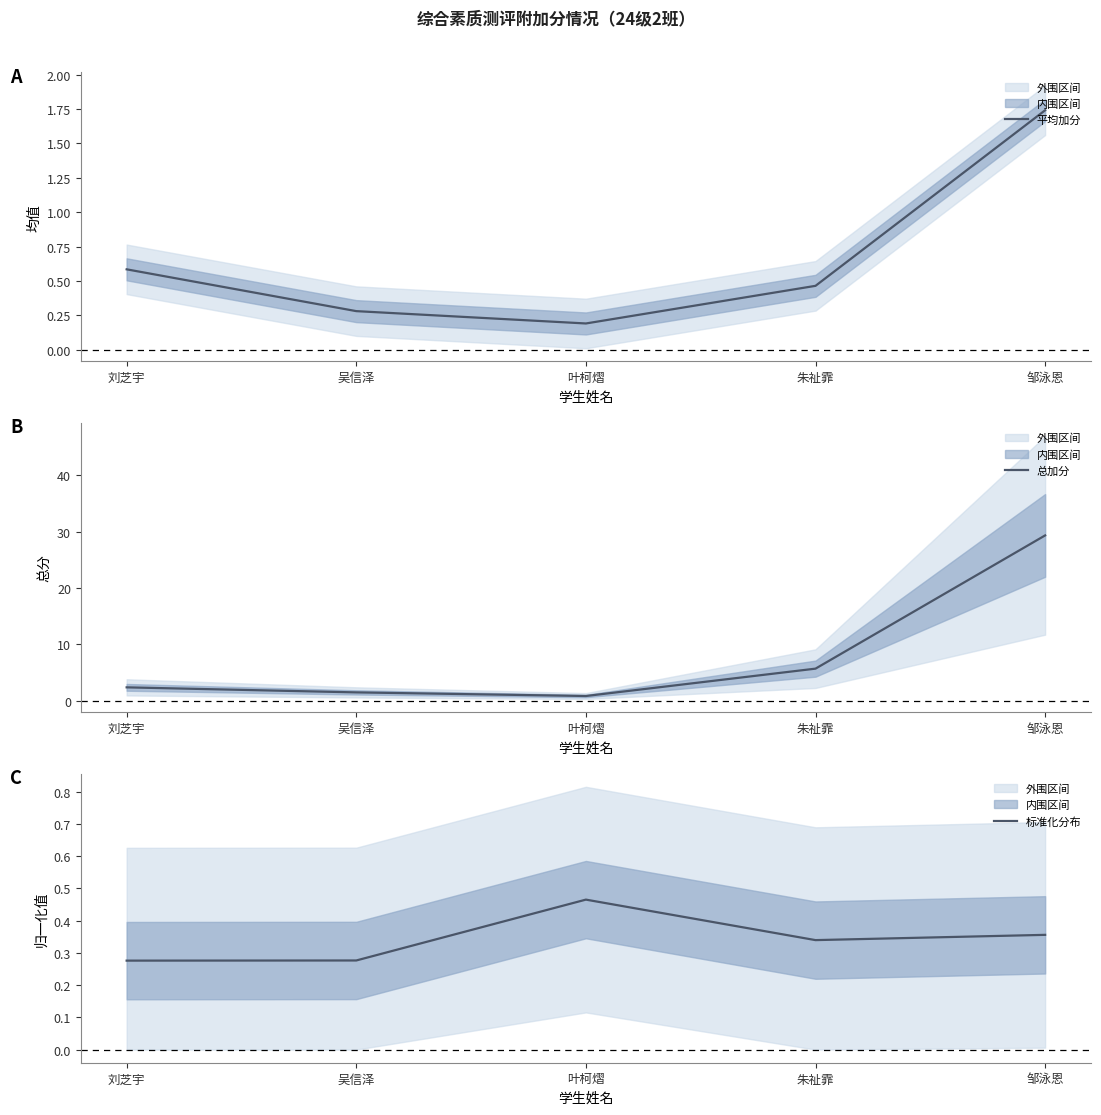

The 总加分 series shows 3.5 at 刘芝宇. True or false?

False